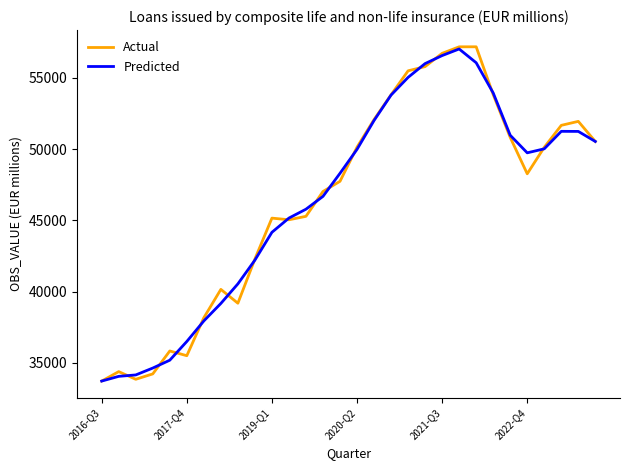

What is the greatest value displayed?

57166.3